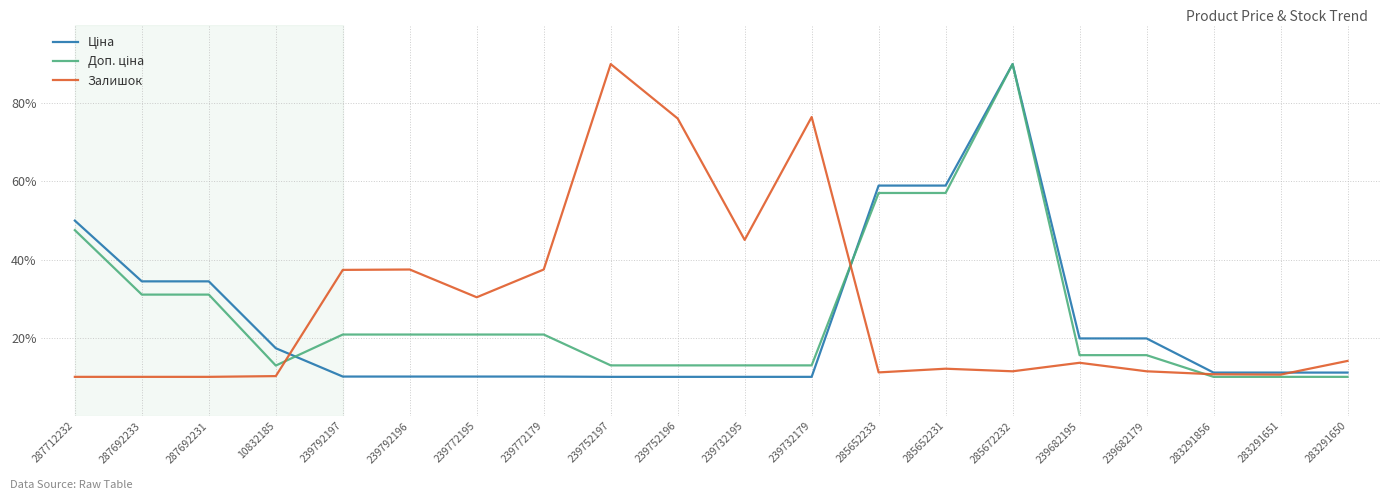

What is the total value across all series at 239682195?

49.0